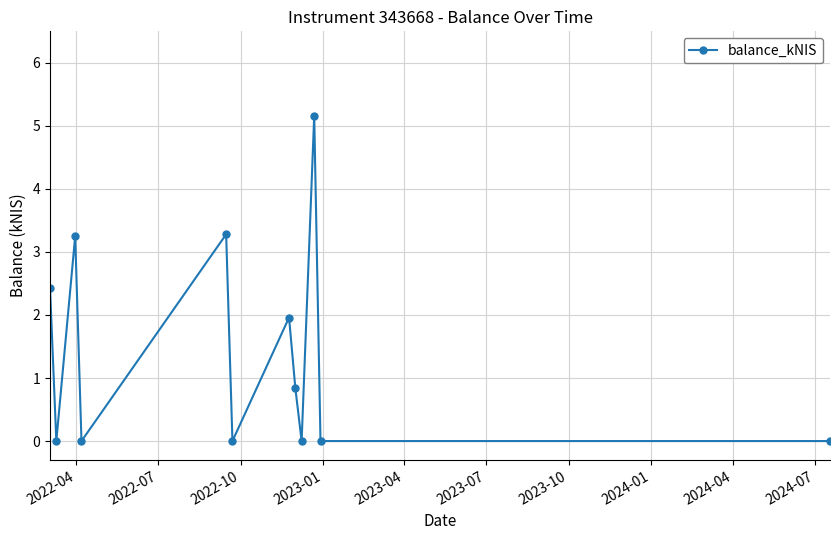

How many categories are shown in the chart?

12